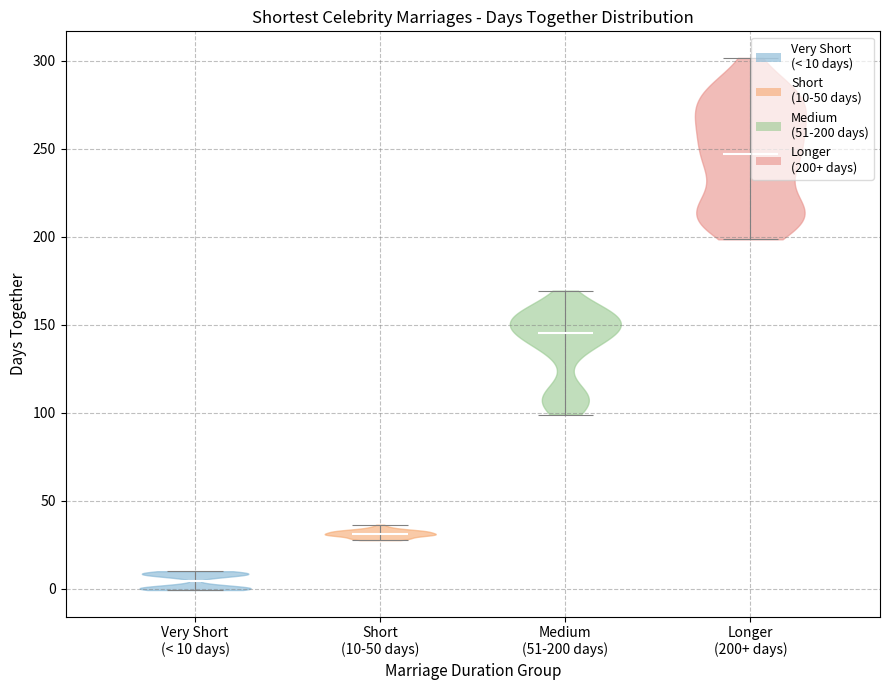

Reading left to right, read every violin against the y-axis: where its median line is, and the lowest and highest points it reaches. The values are not printed on the chart, so give them approximately, as read against the axis.

Very Short (< 10 days): median line 5, lowest point 0, highest point 10
Short (10-50 days): median line 30, lowest point 30, highest point 35
Medium (51-200 days): median line 145, lowest point 100, highest point 170
Longer (200+ days): median line 245, lowest point 200, highest point 300